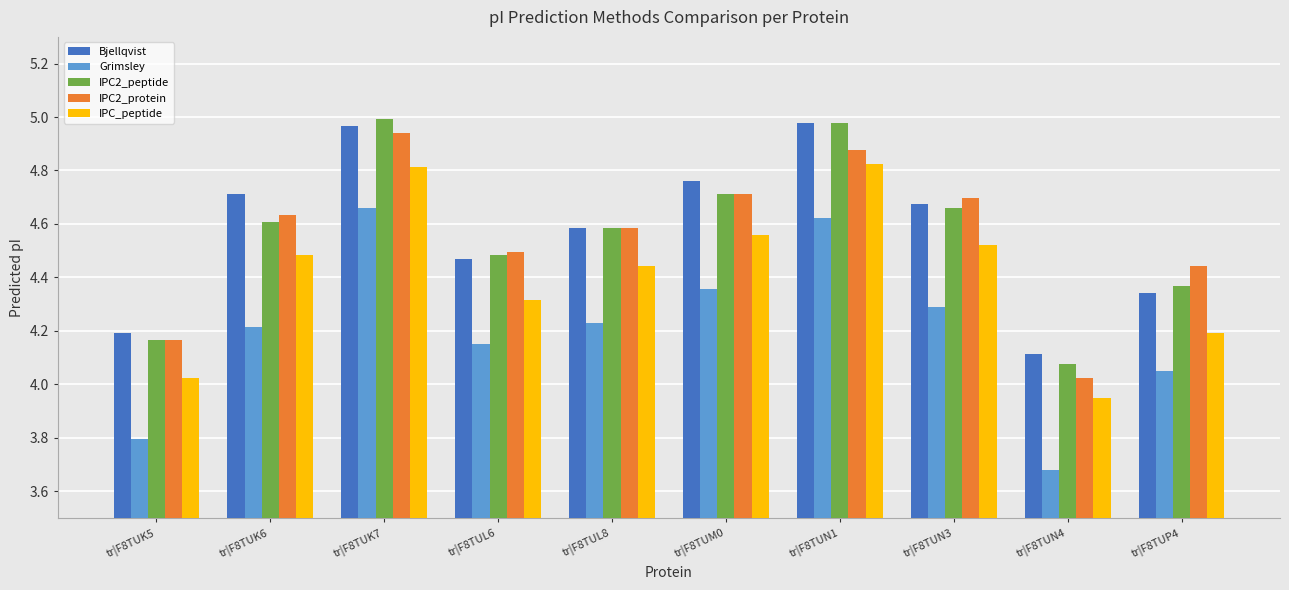

Which category has the lowest value in the Bjellqvist series?

tr|F8TUN4